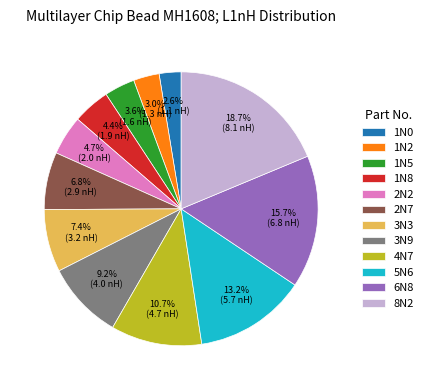

Is it true that 1N5 is 4% of the pie?

True